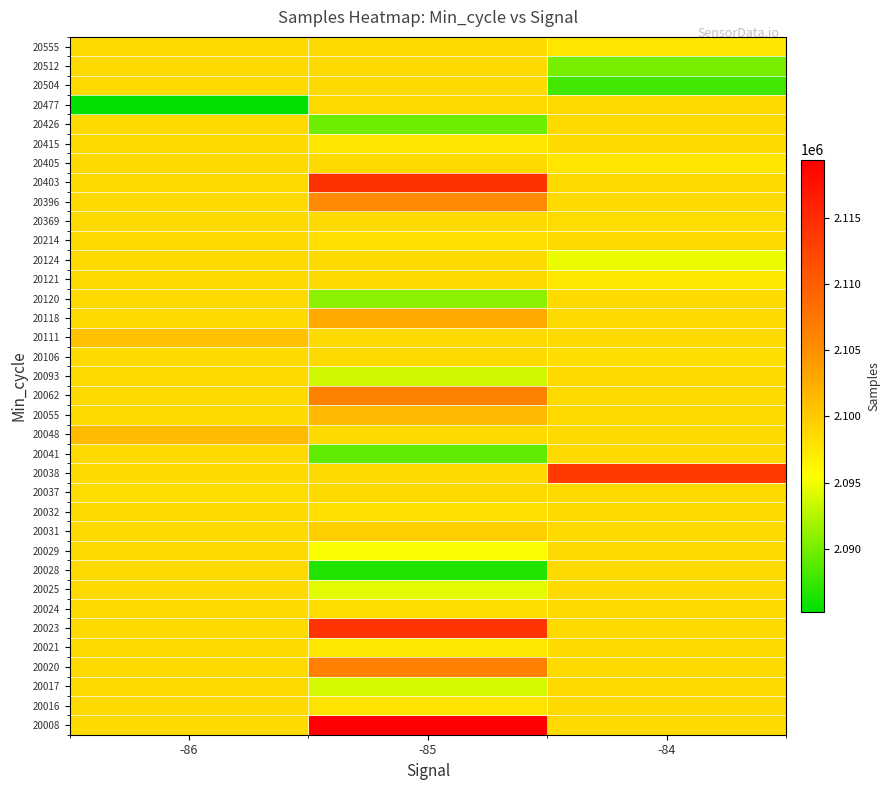

Rank the series at -85 from lowest to highest value.

20028, 20041, 20426, 20120, 20093, 20017, 20025, 20029, 20021, 20415, 20016, 20214, 20032, 20024, 20037, 20038, 20048, 20106, 20111, 20121, 20124, 20369, 20405, 20477, 20504, 20512, 20555, 20031, 20055, 20118, 20396, 20062, 20020, 20023, 20403, 20008